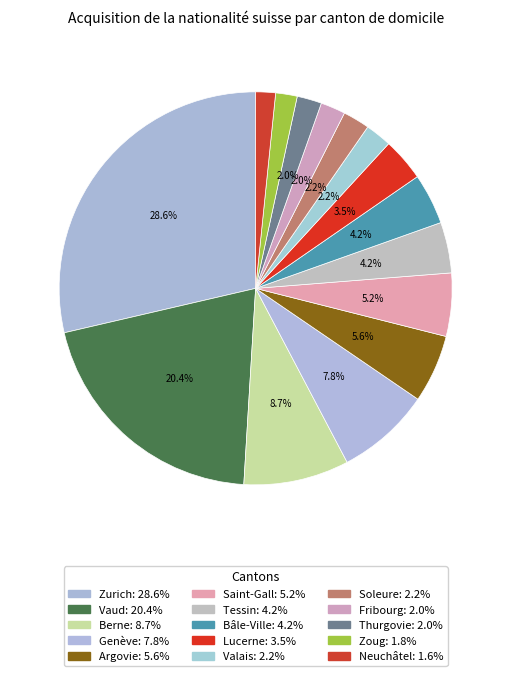

Count the number of slices in the pie.

15